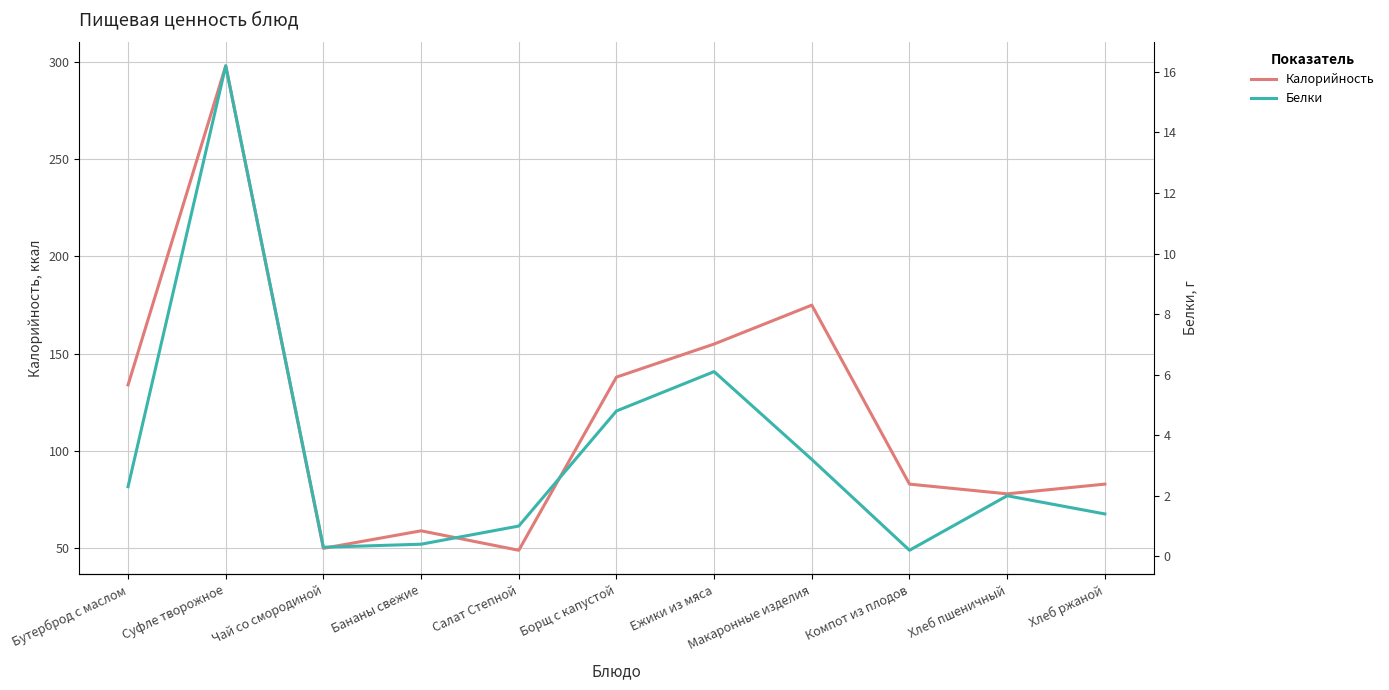

At which label is Калорийность closest to 173?

Макаронные изделия